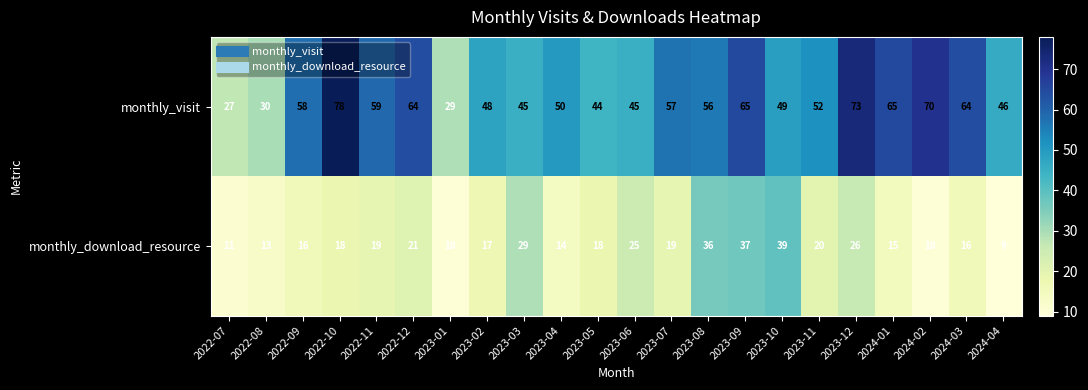

Which series has the largest total across all categories?

monthly_visit